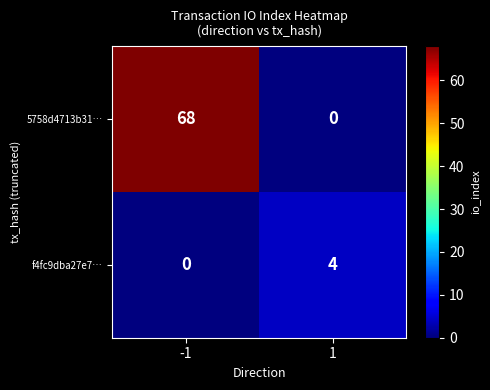

What is the sum of the f4fc9dba27e7… values at 1 and -1?

4